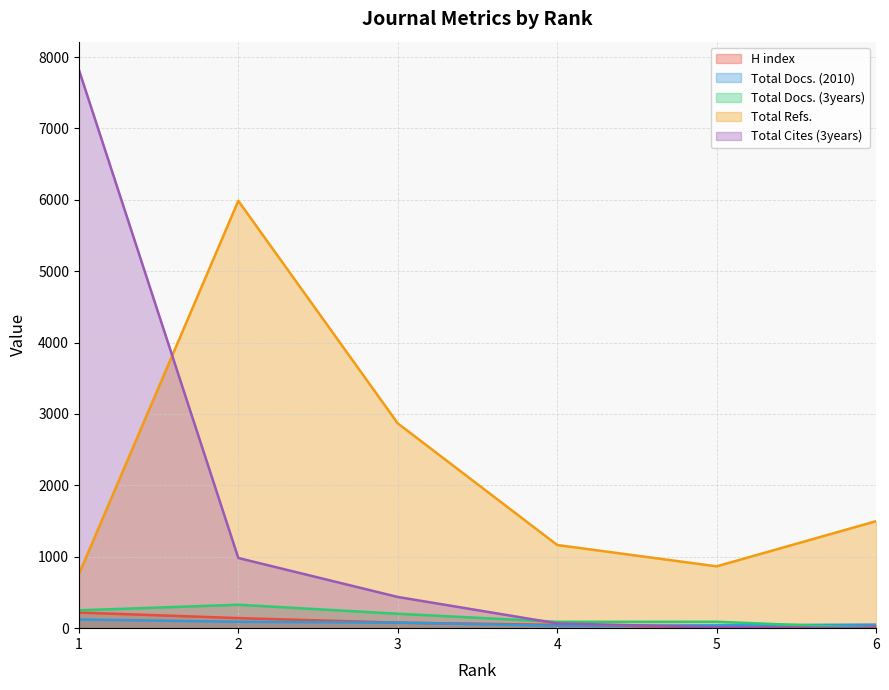

At which category does Total Docs. (3years) reach its first local valley?

4